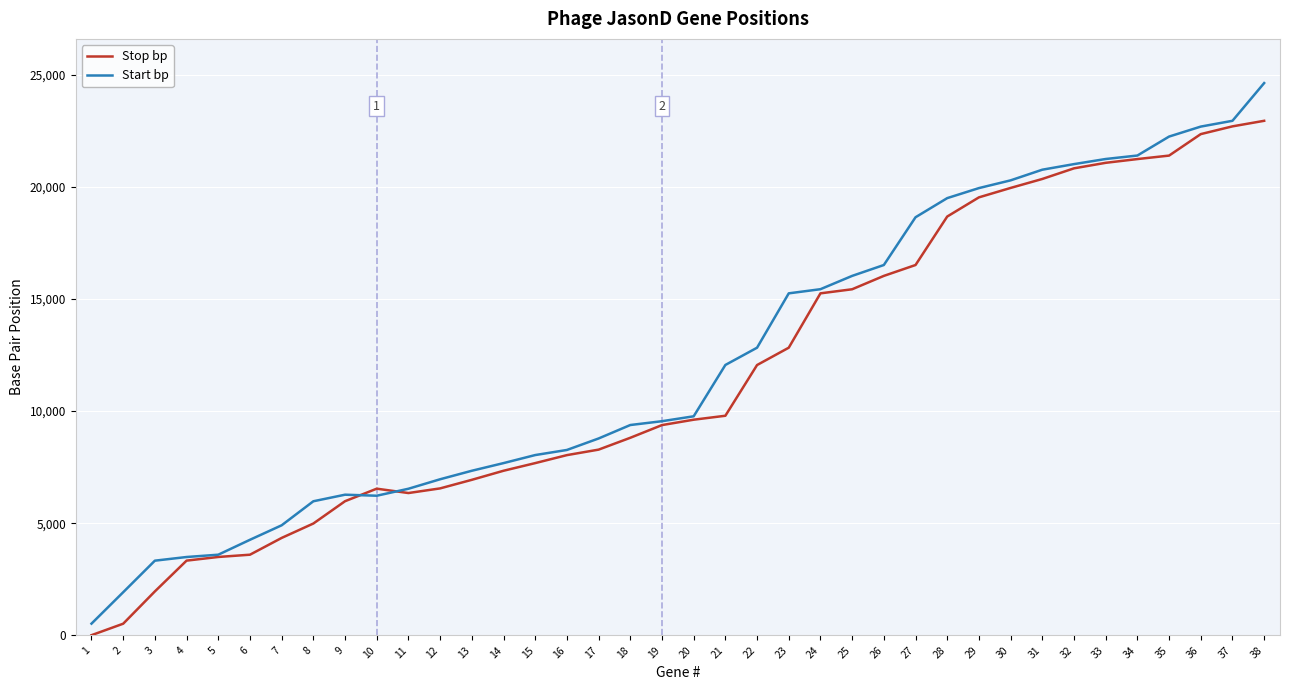

Rank the series by their average value, from highest to lowest.

Start bp, Stop bp